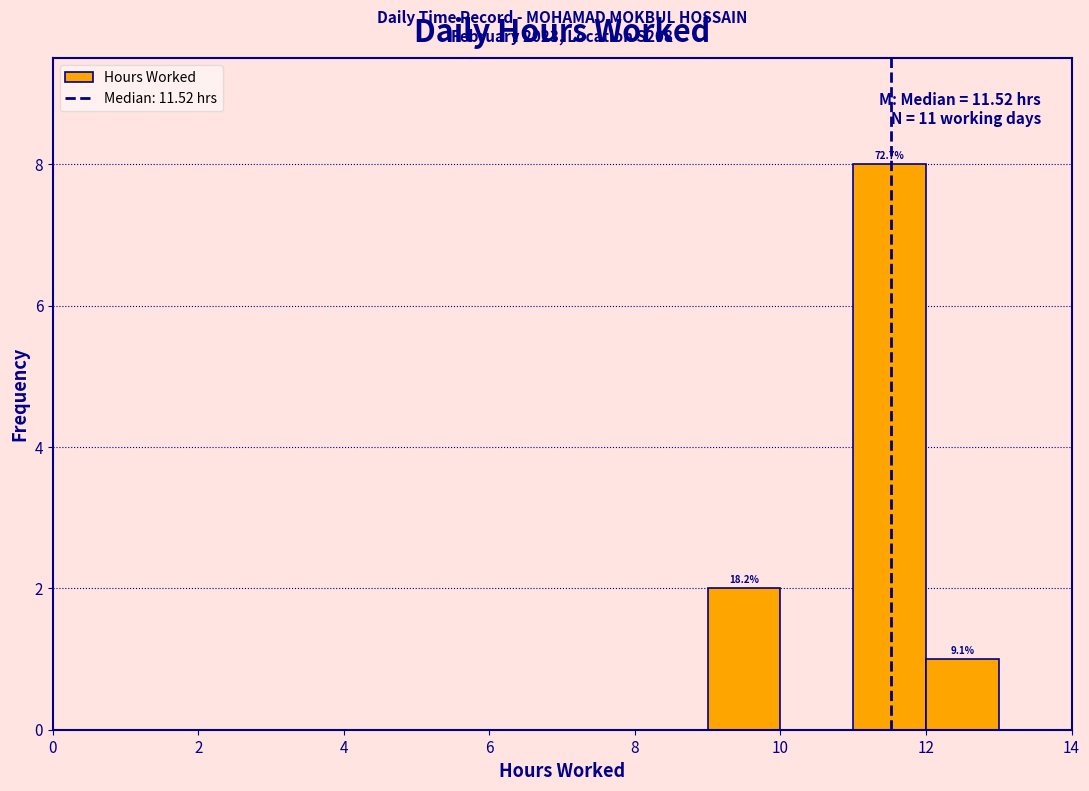

Which range on the x-axis has the tallest bar?

11 to 12